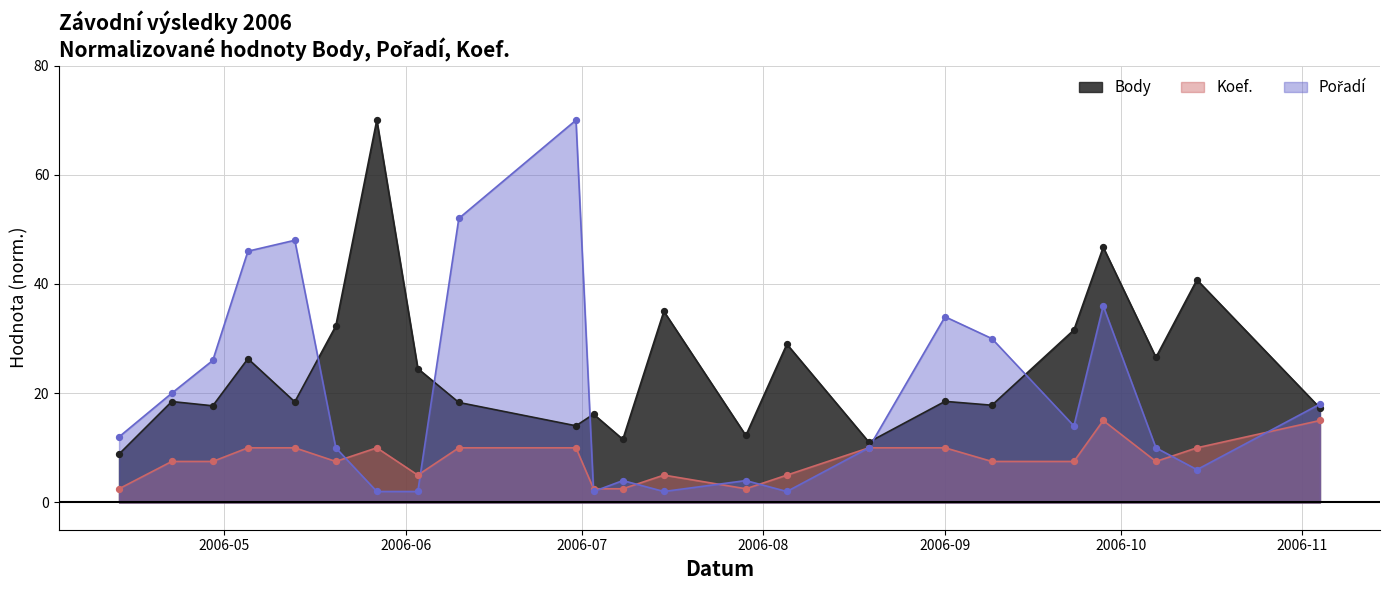

Which series has the largest total across all categories?

Body